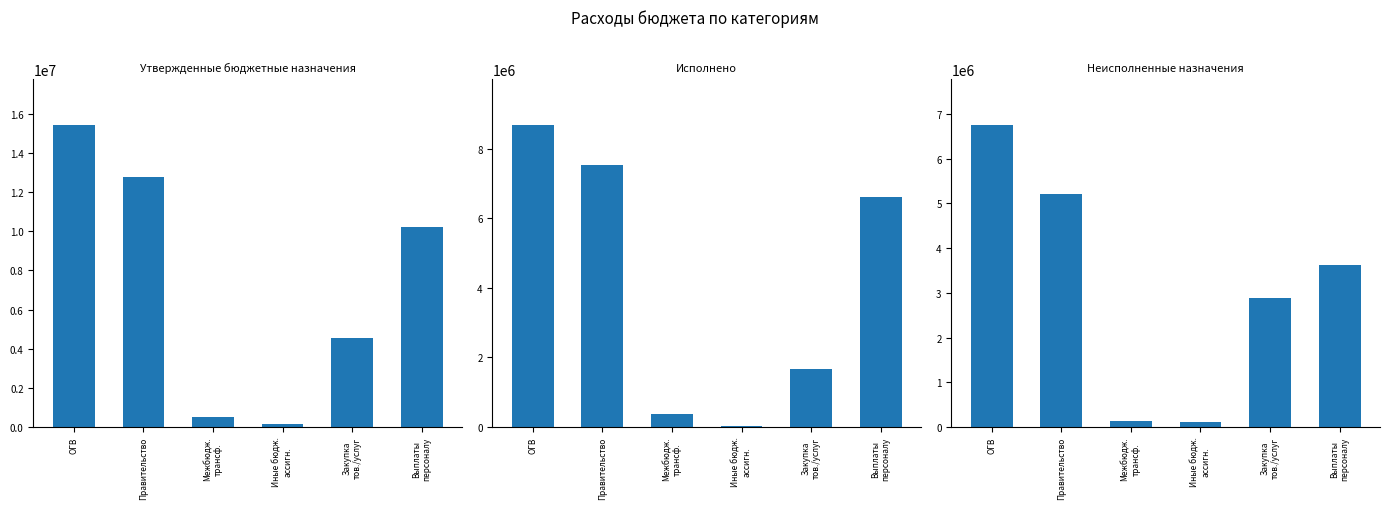

Where is Утвержденные бюджетные назначения nearest to the value 7806485?

Выплаты
персоналу